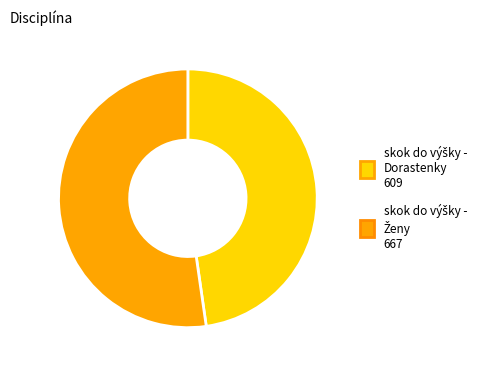

Does any single category account for the majority?

Yes